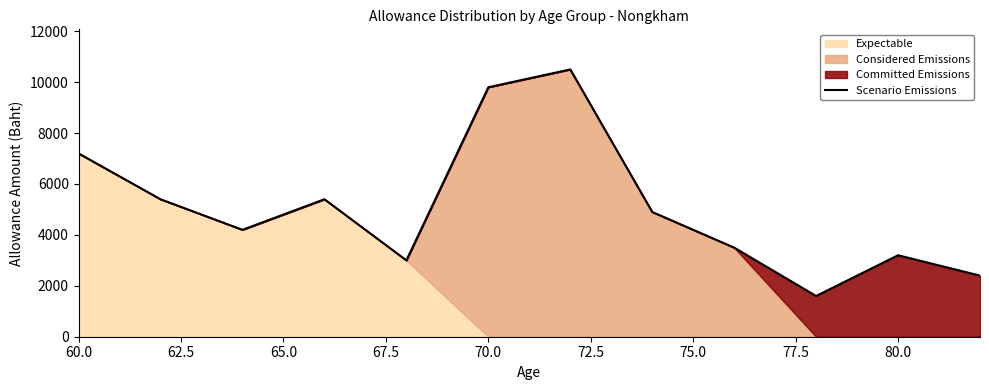

At which label does the data first exceed 4900?

60.0